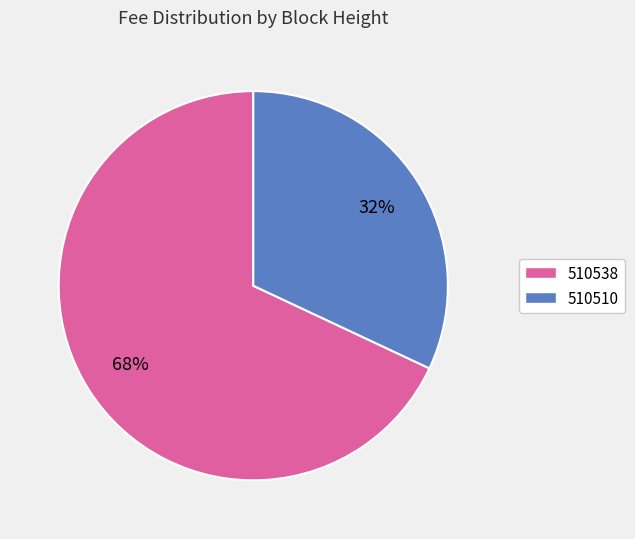

To the nearest percent, what percentage of the pie is 510538?

68%